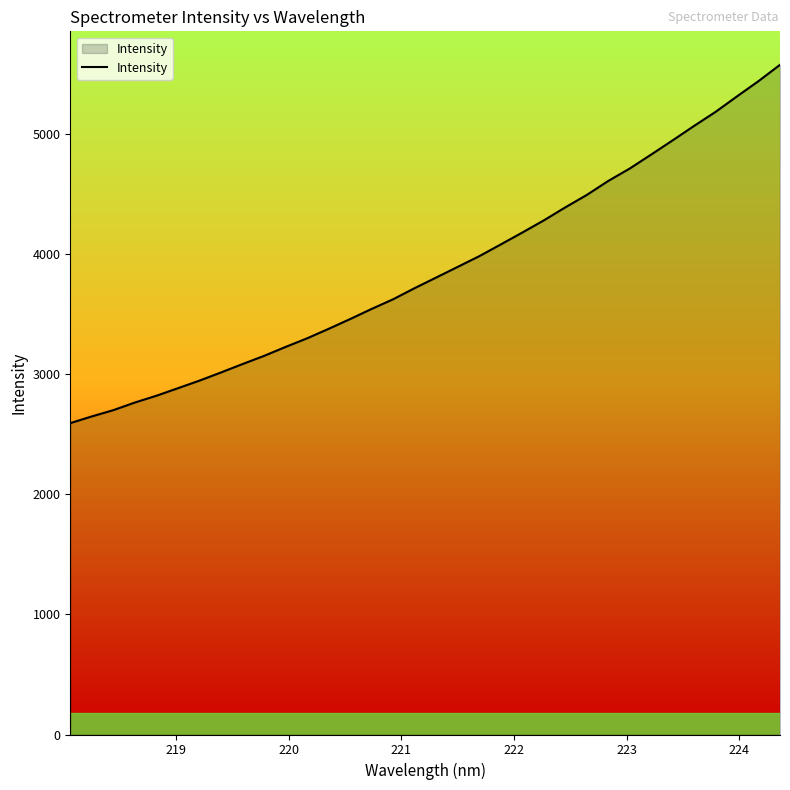

What is the difference between the maximum and minimum values?

2983.4